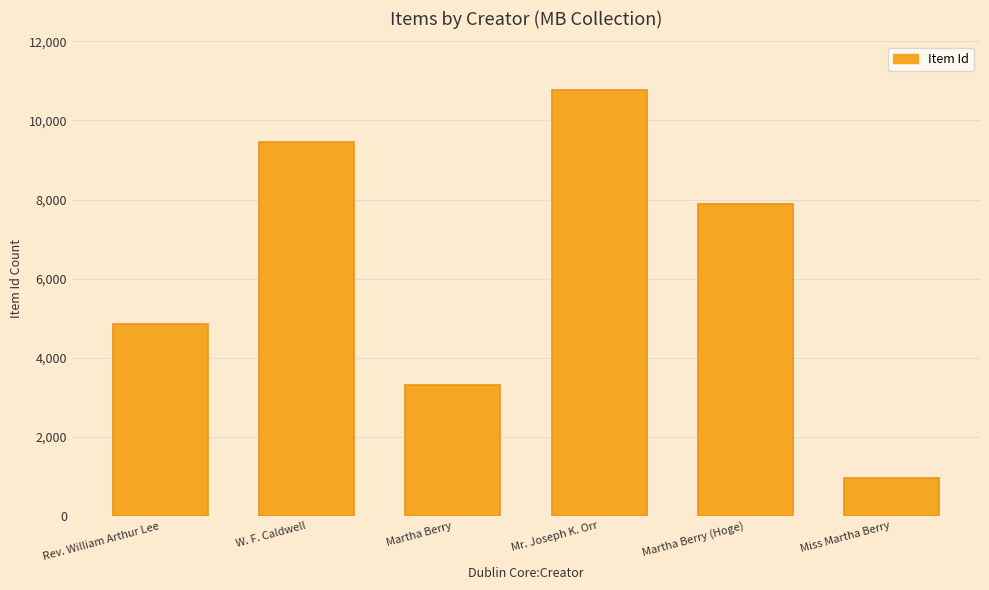

What is the change in value from Martha Berry to Miss Martha Berry?

-2355